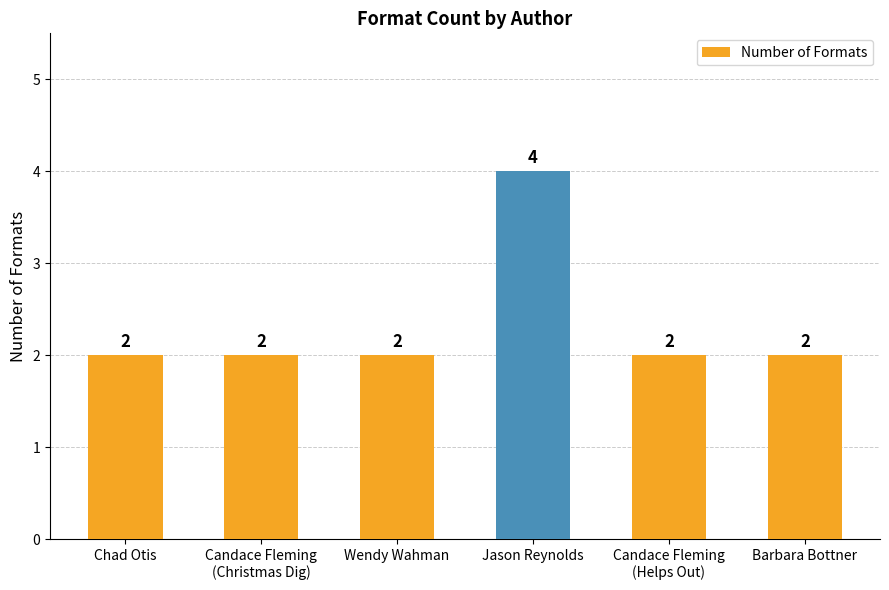

The chart shows a value of 3 at Candace Fleming
(Christmas Dig). True or false?

False